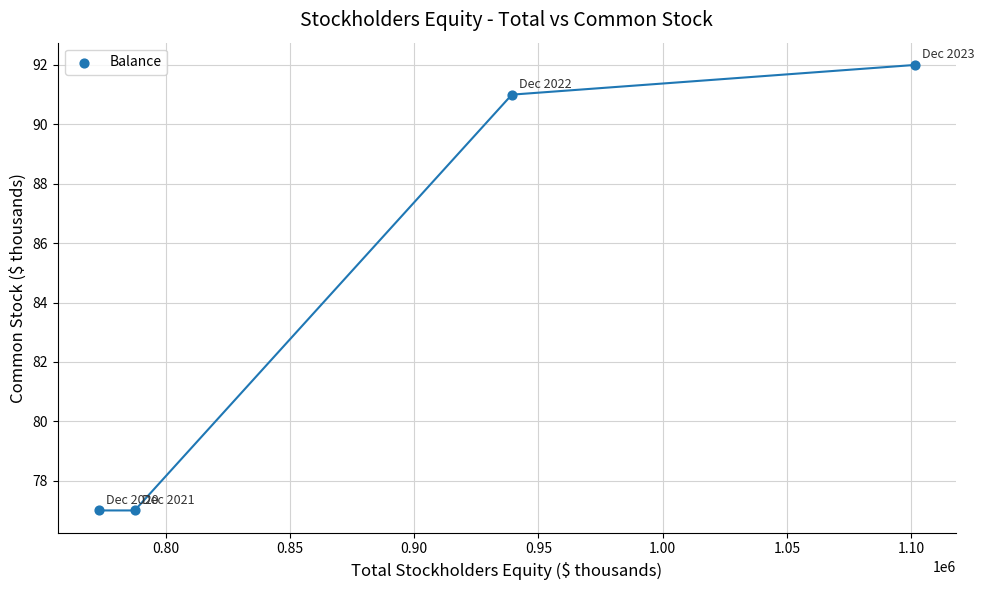

What is the average X value?

900383